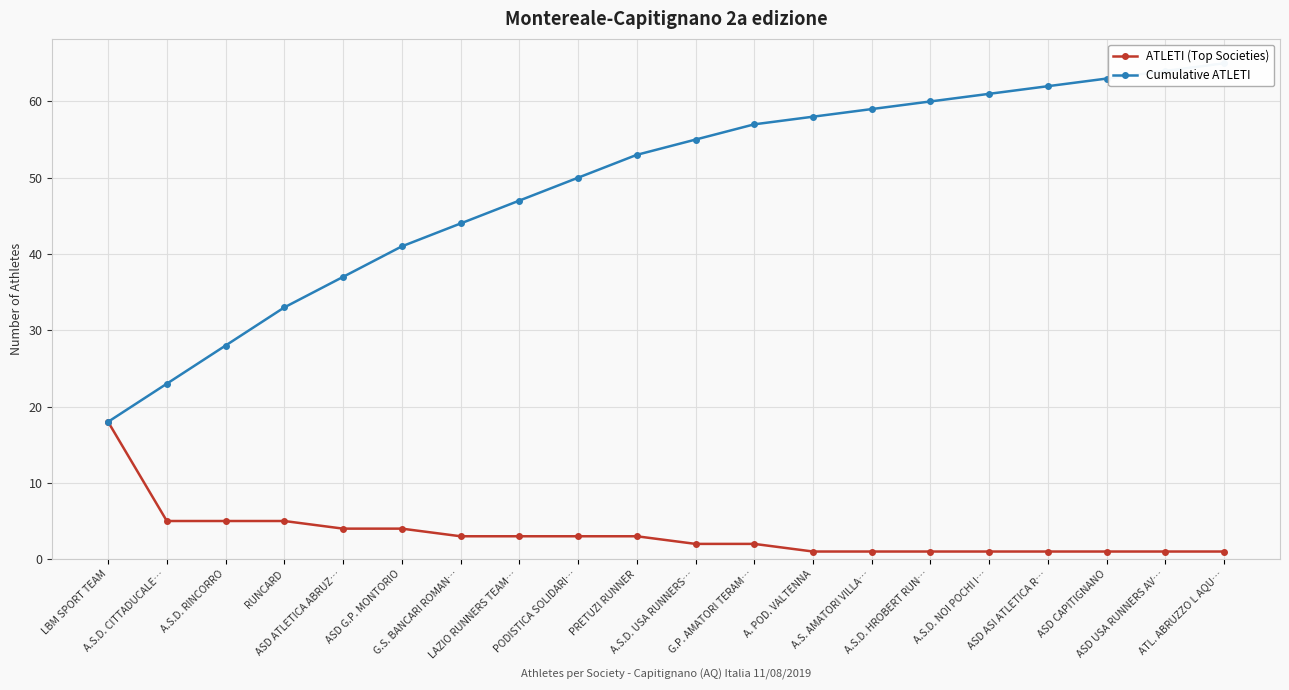

What is the sum of the ATLETI (Top Societies) values at PRETUZI RUNNER and A.S. AMATORI VILLA…?

4